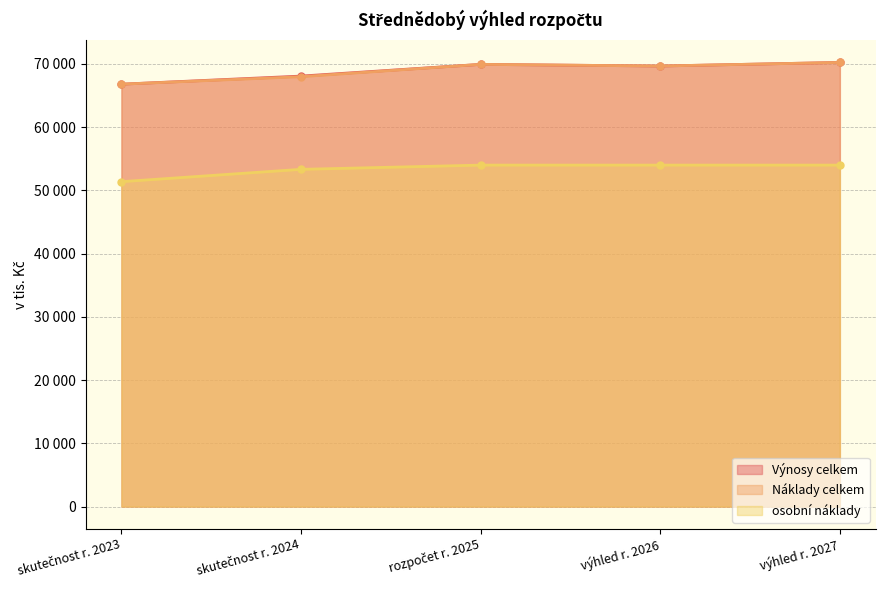

What is the label of the 5th point from the right?

skutečnost r. 2023